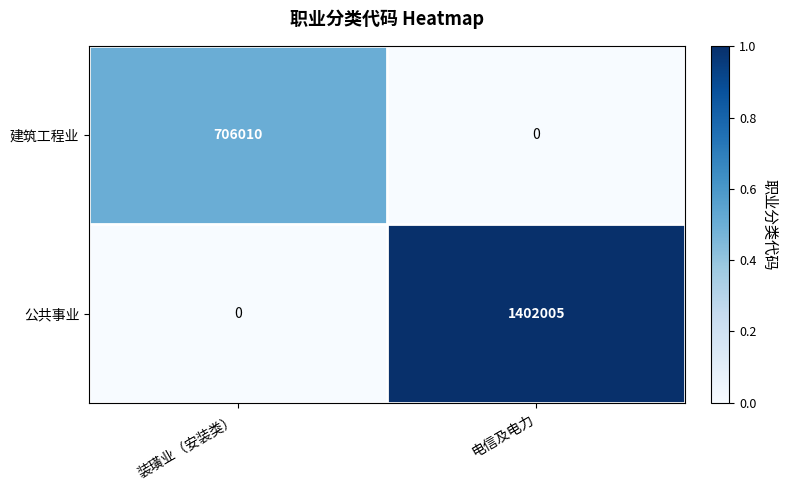

What is the difference between the maximum and minimum values in the 公共事业 series?

1402005